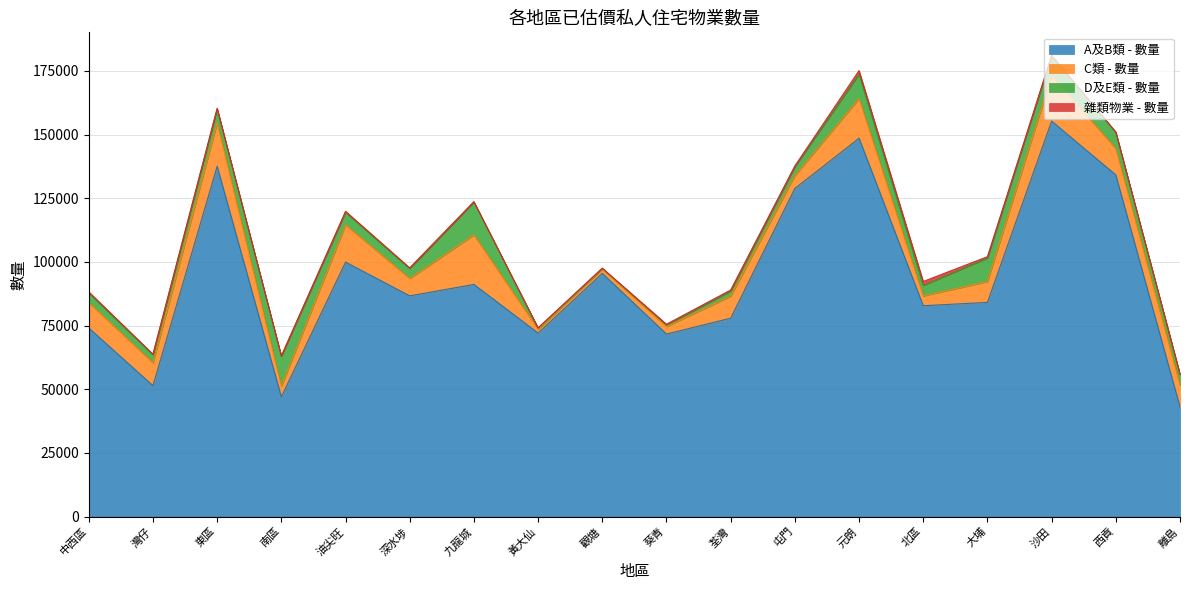

Which has a higher value, 荃灣 or 灣仔?

荃灣